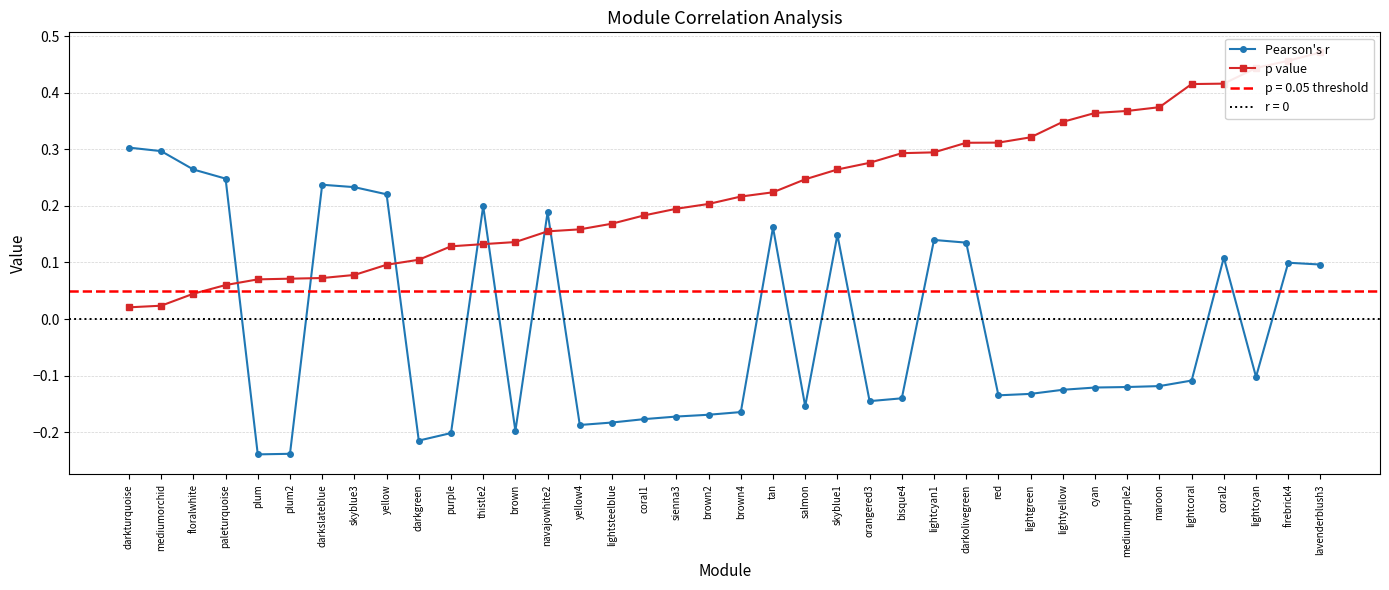

How many values in the Pearson's r series are below 0?

22